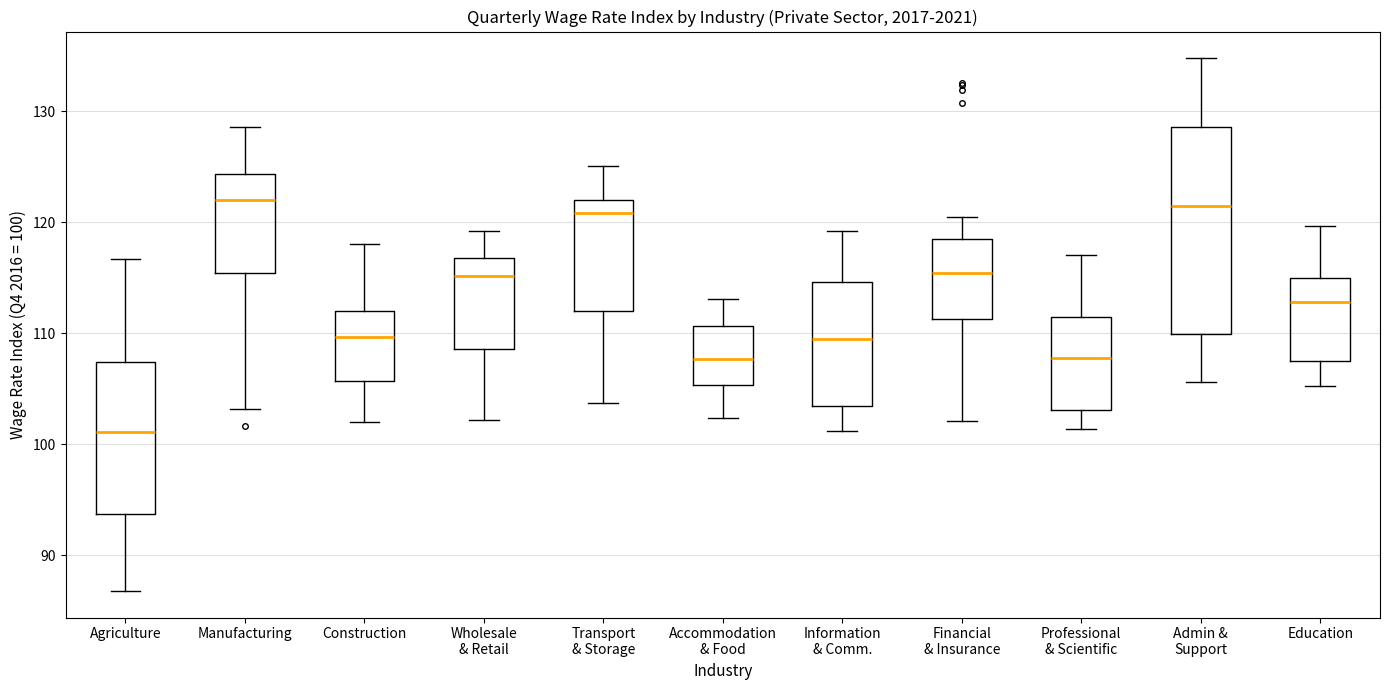

Where does the upper whisker of the box for Transport & Storage end on the y-axis? The values are not printed on the chart, so give them approximately, as read against the axis.

125